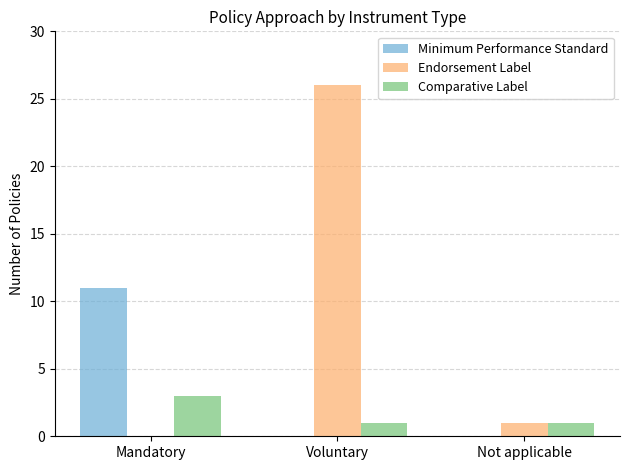

What is the sum of all Endorsement Label values?

27